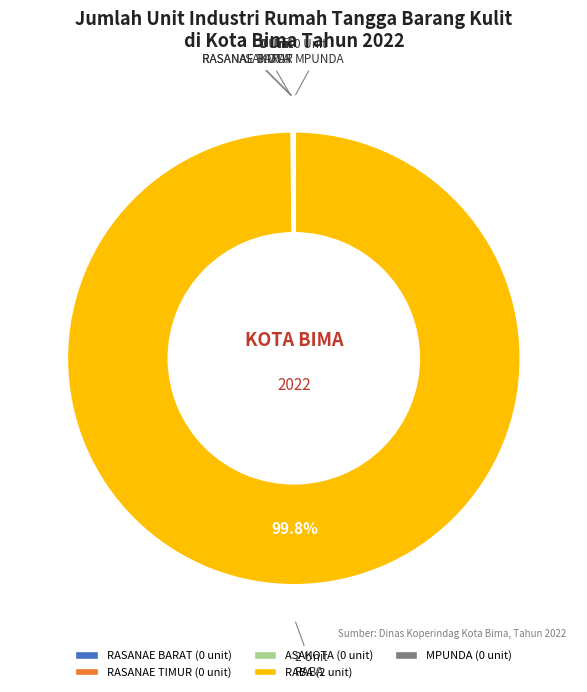

Which slice represents more than half of the pie?

RABA